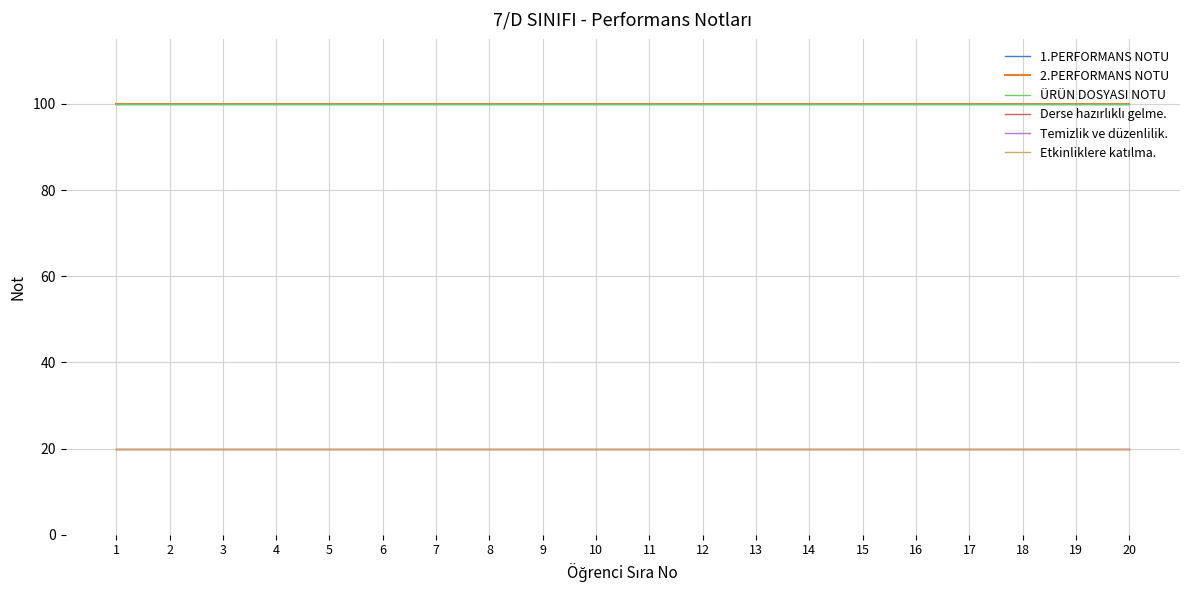

What is the value of the Derse hazırlıklı gelme. point at the 3rd from the left?

20